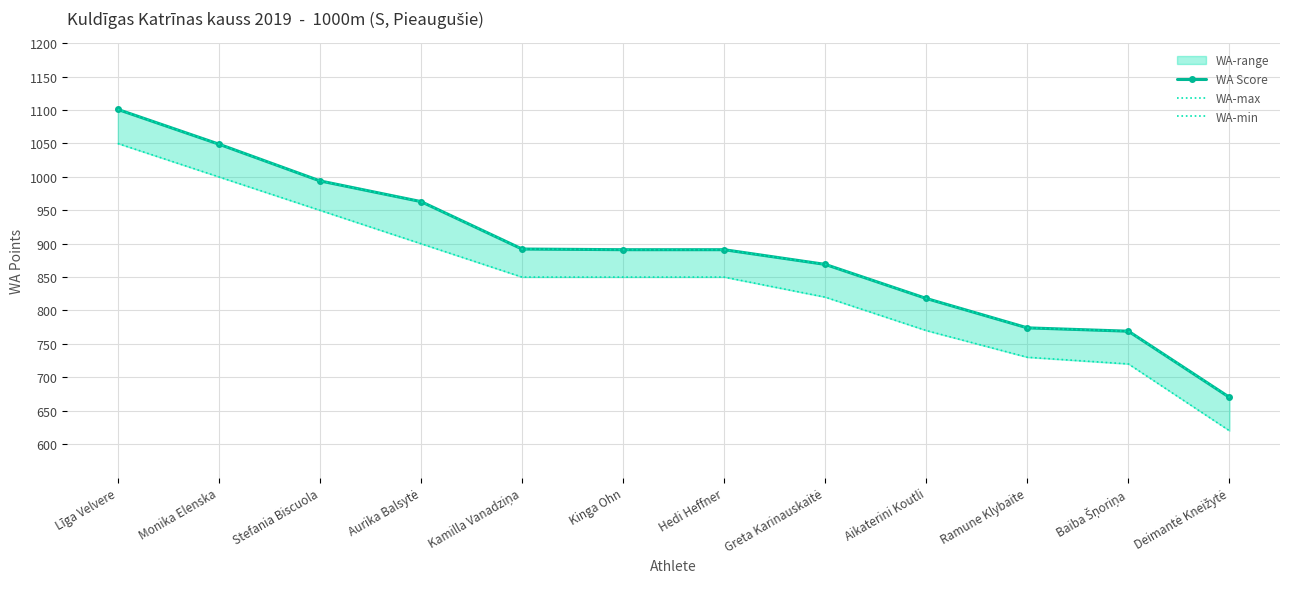

List the labels in order of WA-min value, smallest first.

Deimantė Kneižytė, Baiba Šņoriņa, Ramune Klybaite, Aikaterini Koutli, Greta Karinauskaitė, Kamilla Vanadziņa, Kinga Ohn, Hedi Heffner, Aurika Balsytė, Stefania Biscuola, Monika Elenska, Līga Velvere